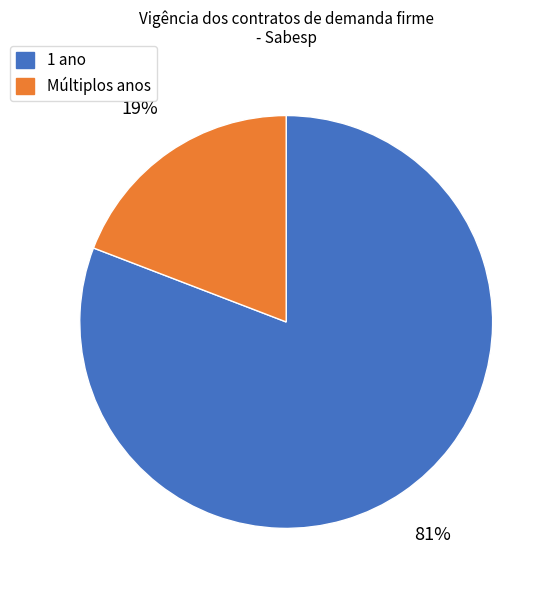

How many slices are in this pie chart?

2